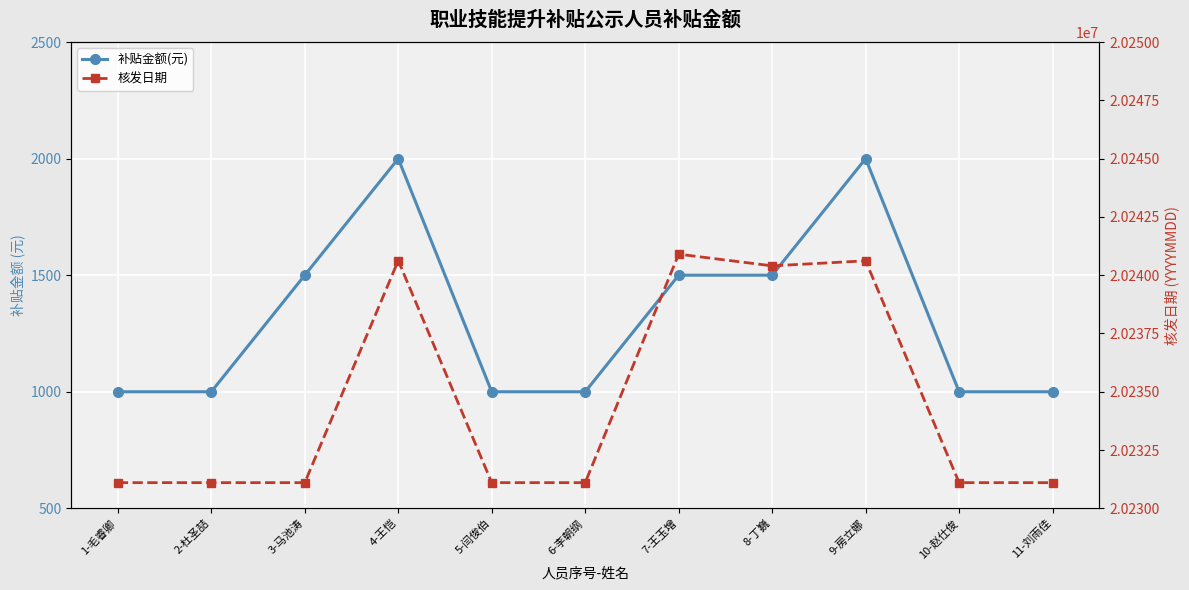

Between 2-杜圣喆 and 3-马池涛, which series saw the biggest shift?

补贴金额(元)